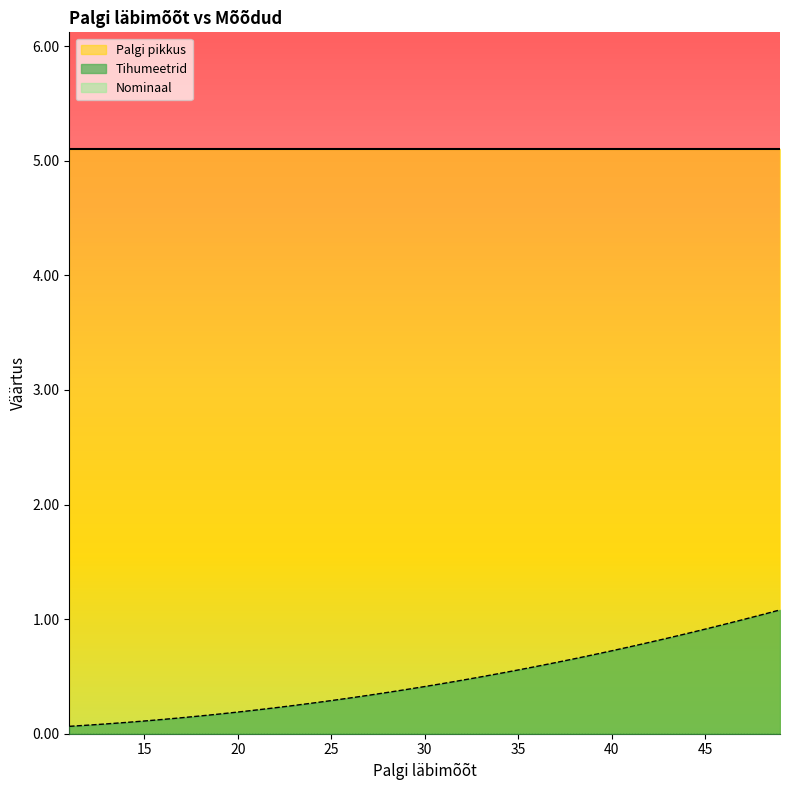

What is the total value across all series at 44?

6.0